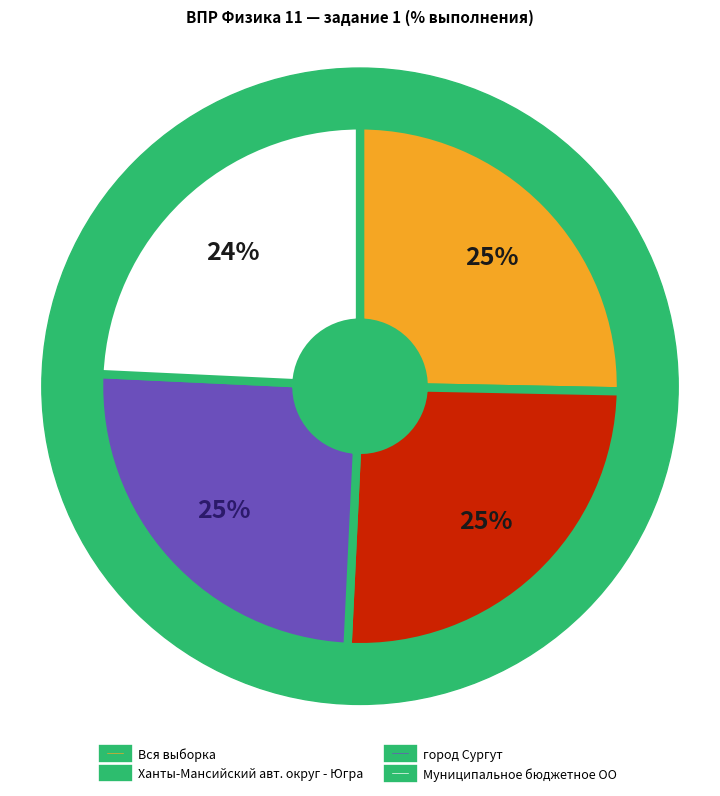

Does Ханты-Мансийский авт. округ - Югра represent more than half of the total?

No